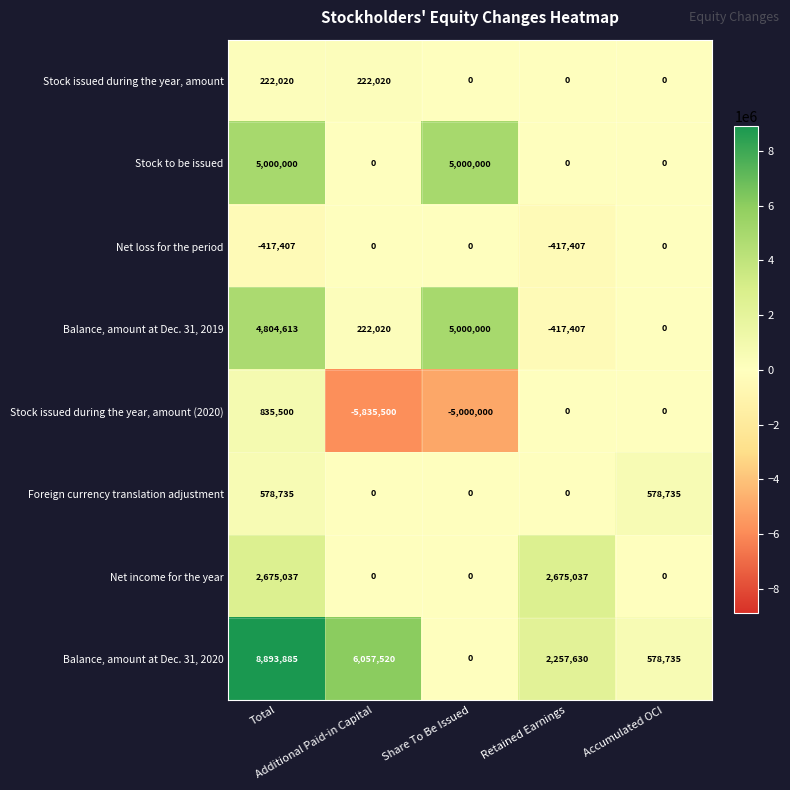

What is the difference between the maximum and second lowest values in the Net loss for the period series?

417407